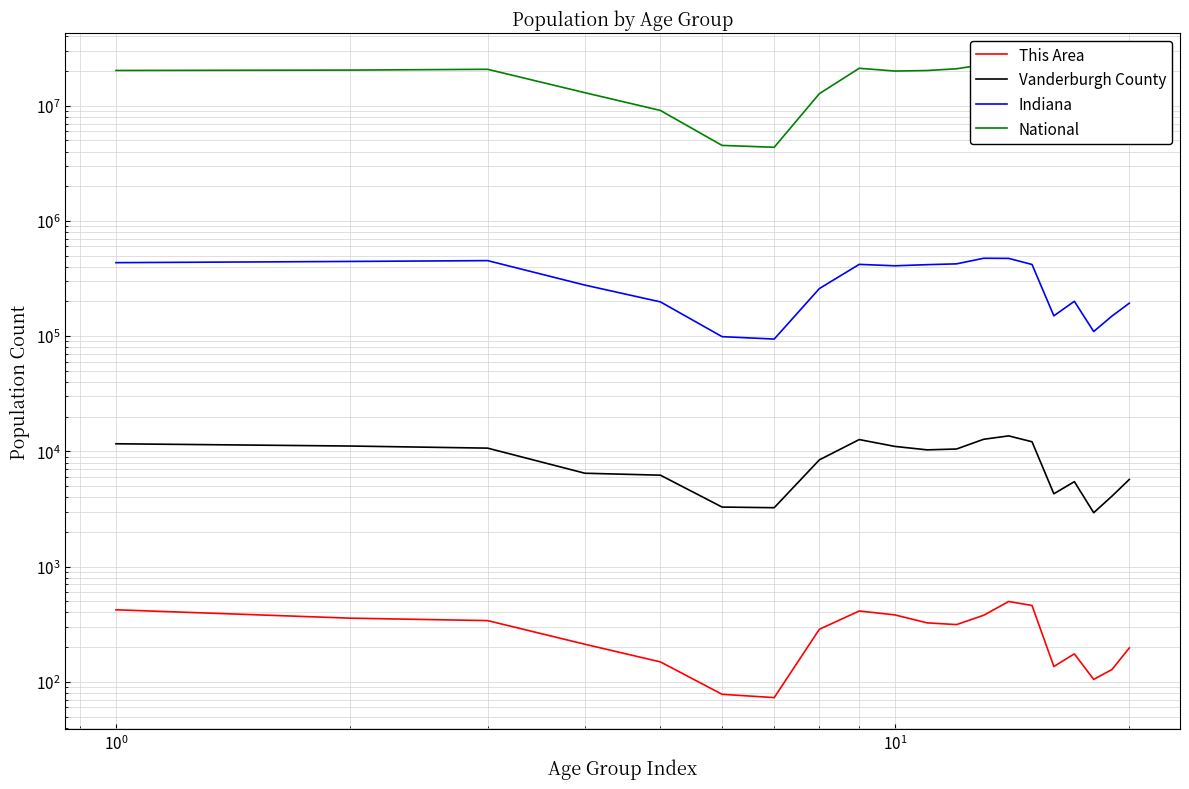

What is the average value of the National series?

14509549